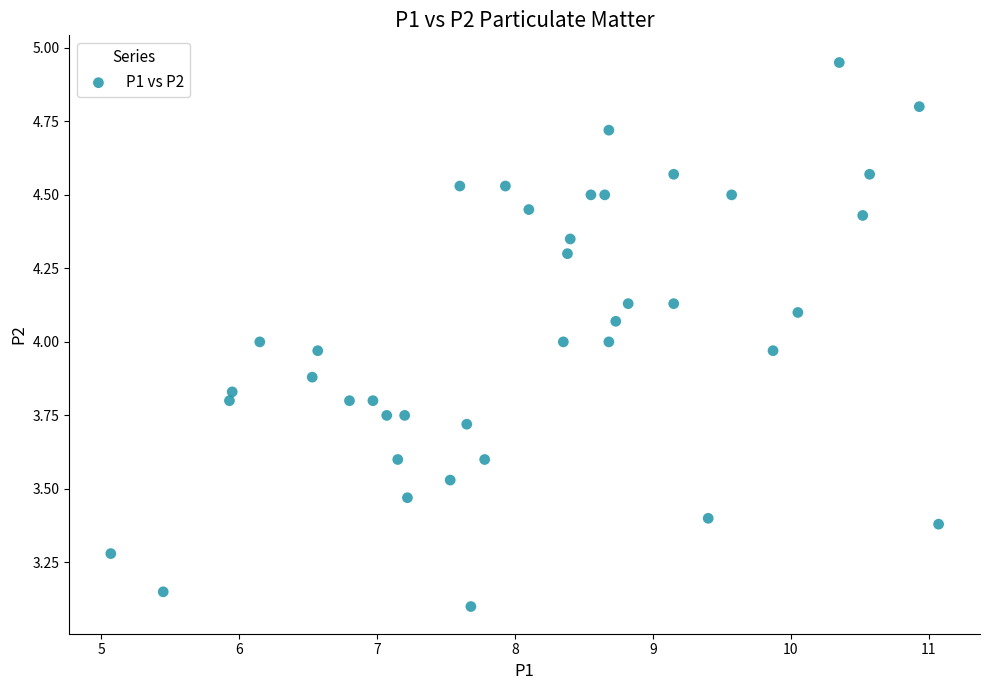

What is the range of X values (max minus min)?

6.0